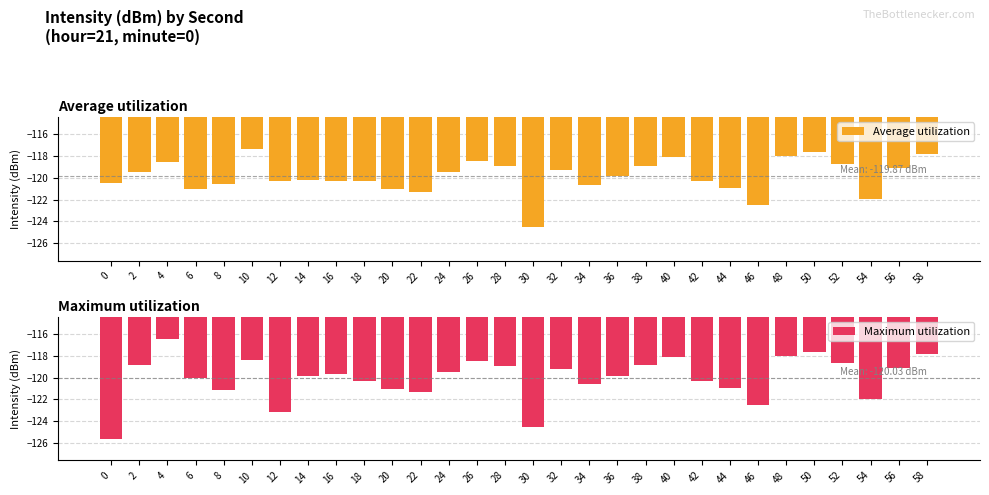

True or false: Maximum utilization has a value of -188.8 at 38.

False